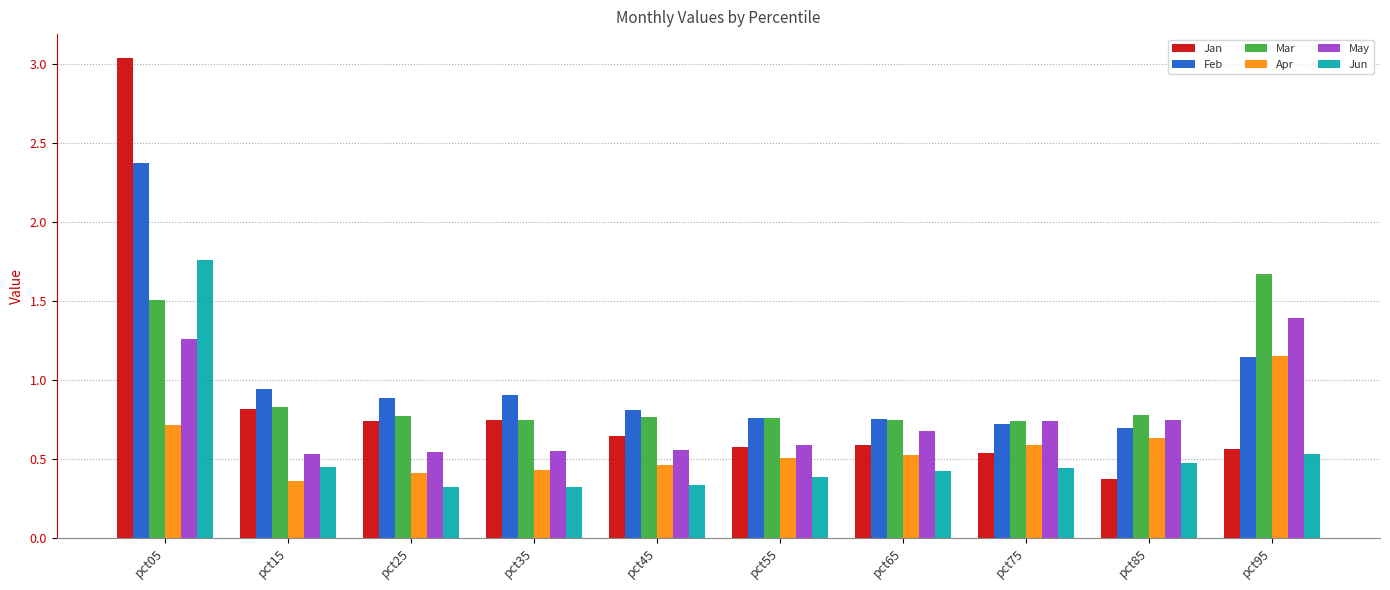

List the series in order of their peak value, highest first.

Jan, Feb, Jun, Mar, May, Apr